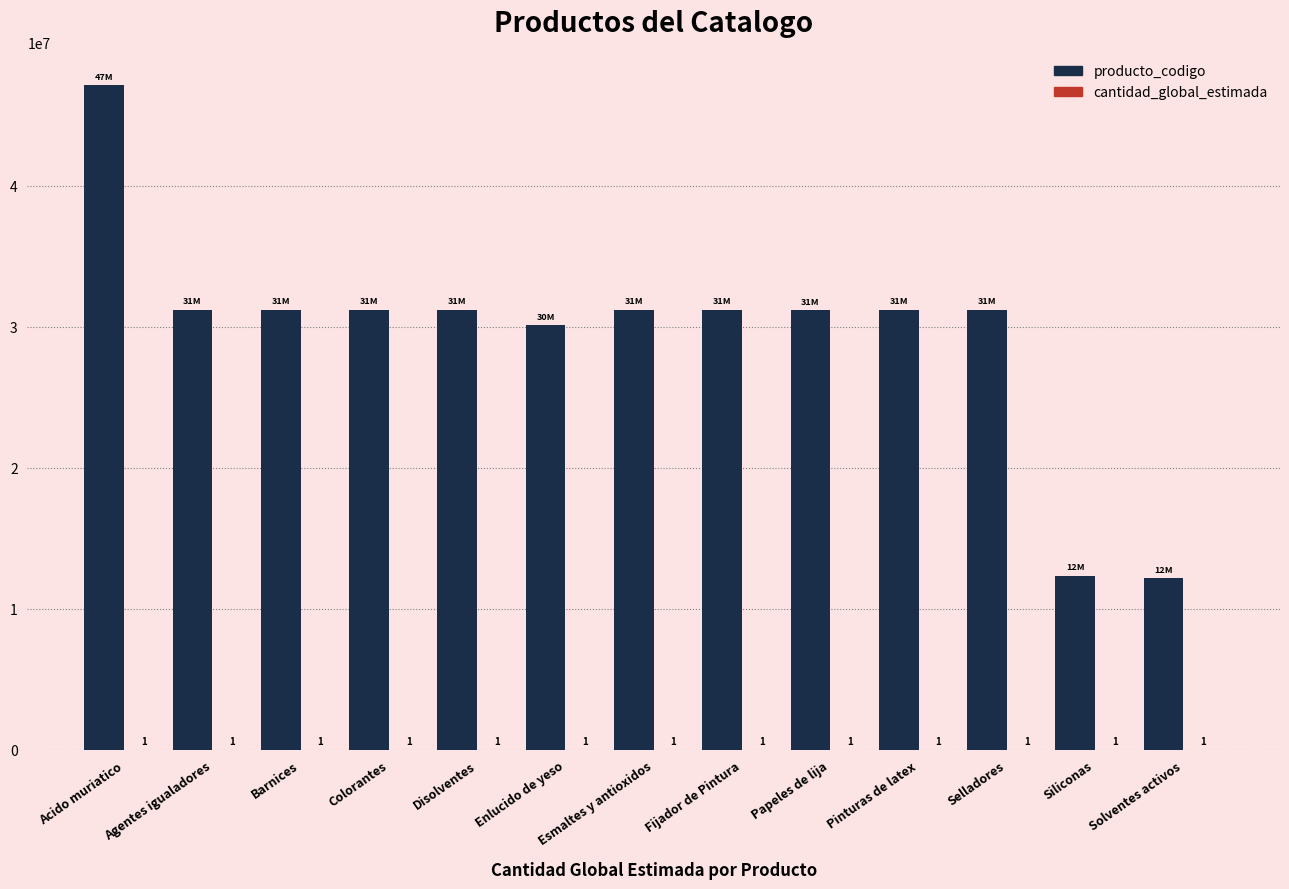

At which label does producto_codigo reach its peak?

Acido muriatico